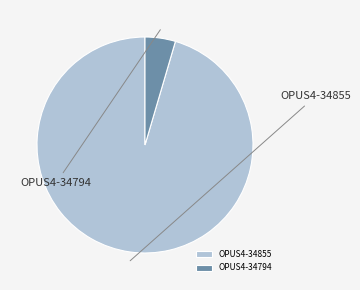

Which category has the smallest portion of the pie?

OPUS4-34794